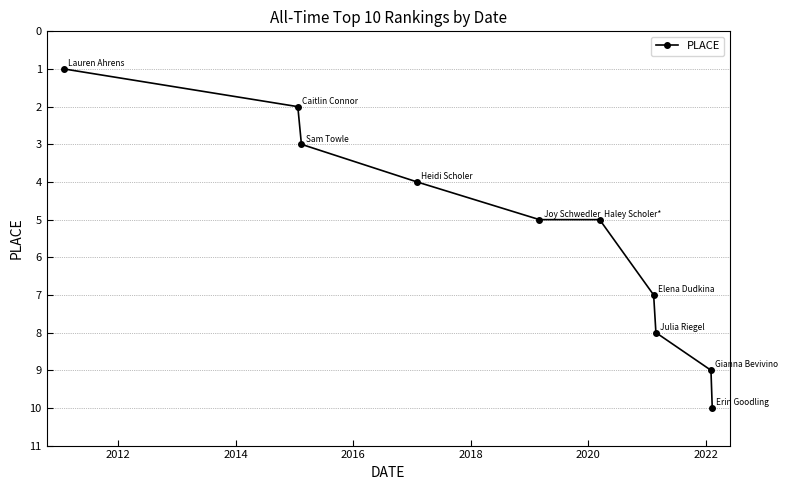

What is the sum of all values?

54